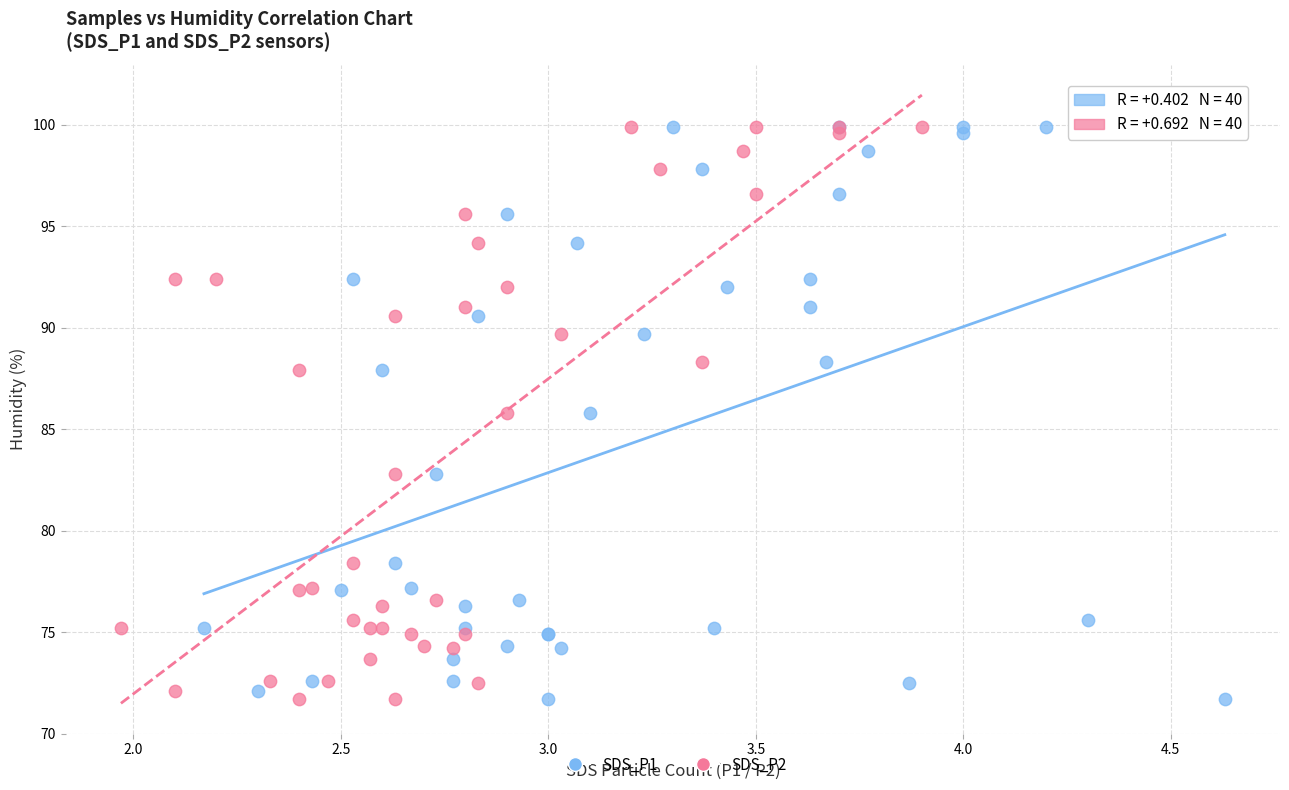

What are all the series names shown in the legend?

SDS_P1, SDS_P2